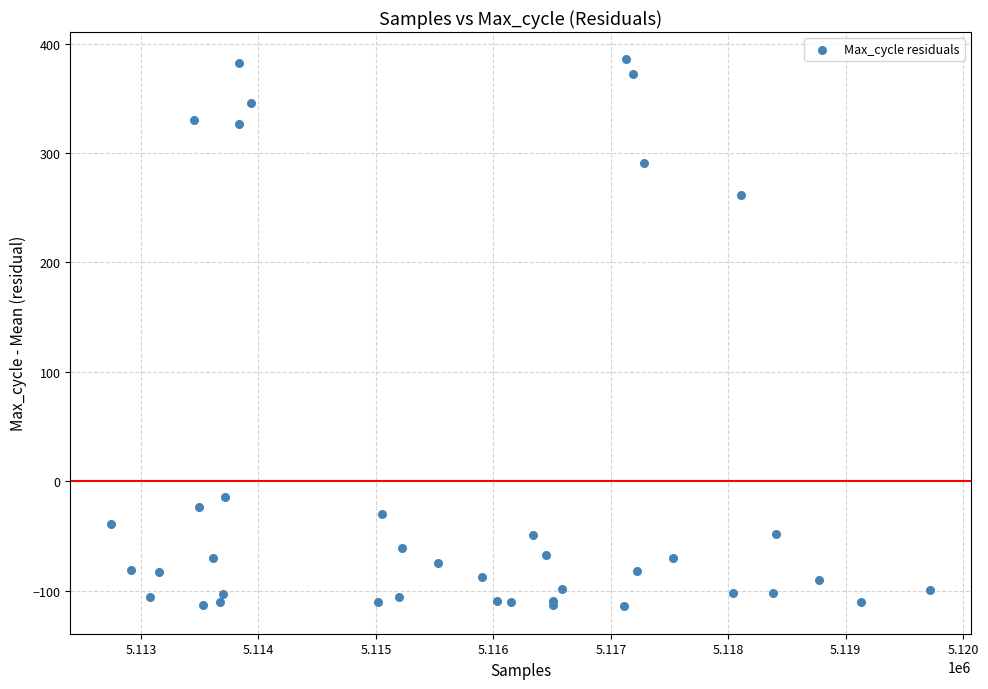

What Y value in the scatter plot is closest to 135?

261.5